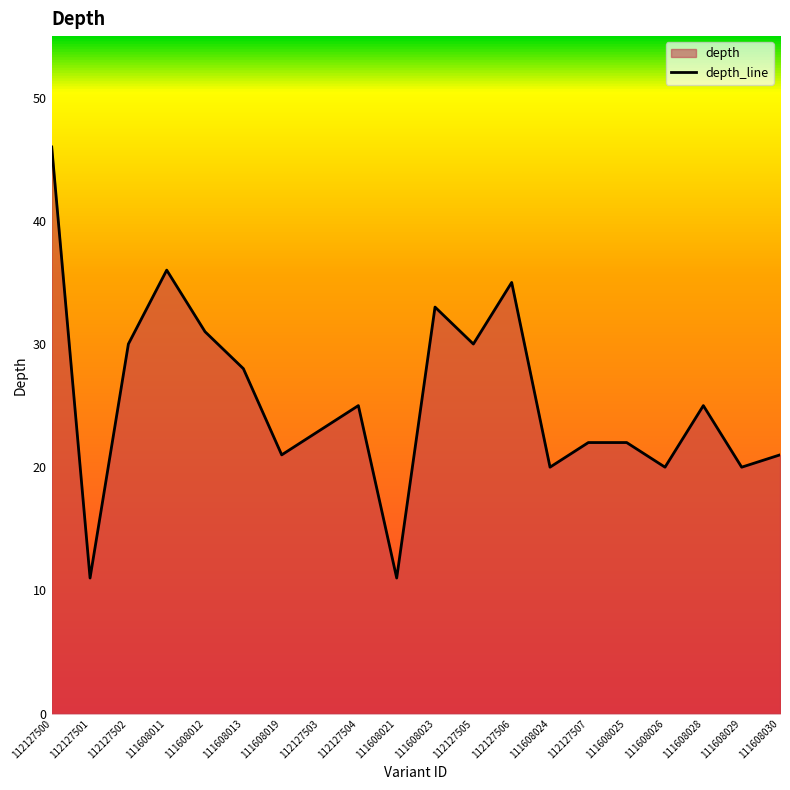

Does the chart display data point markers on the line(s)?

No